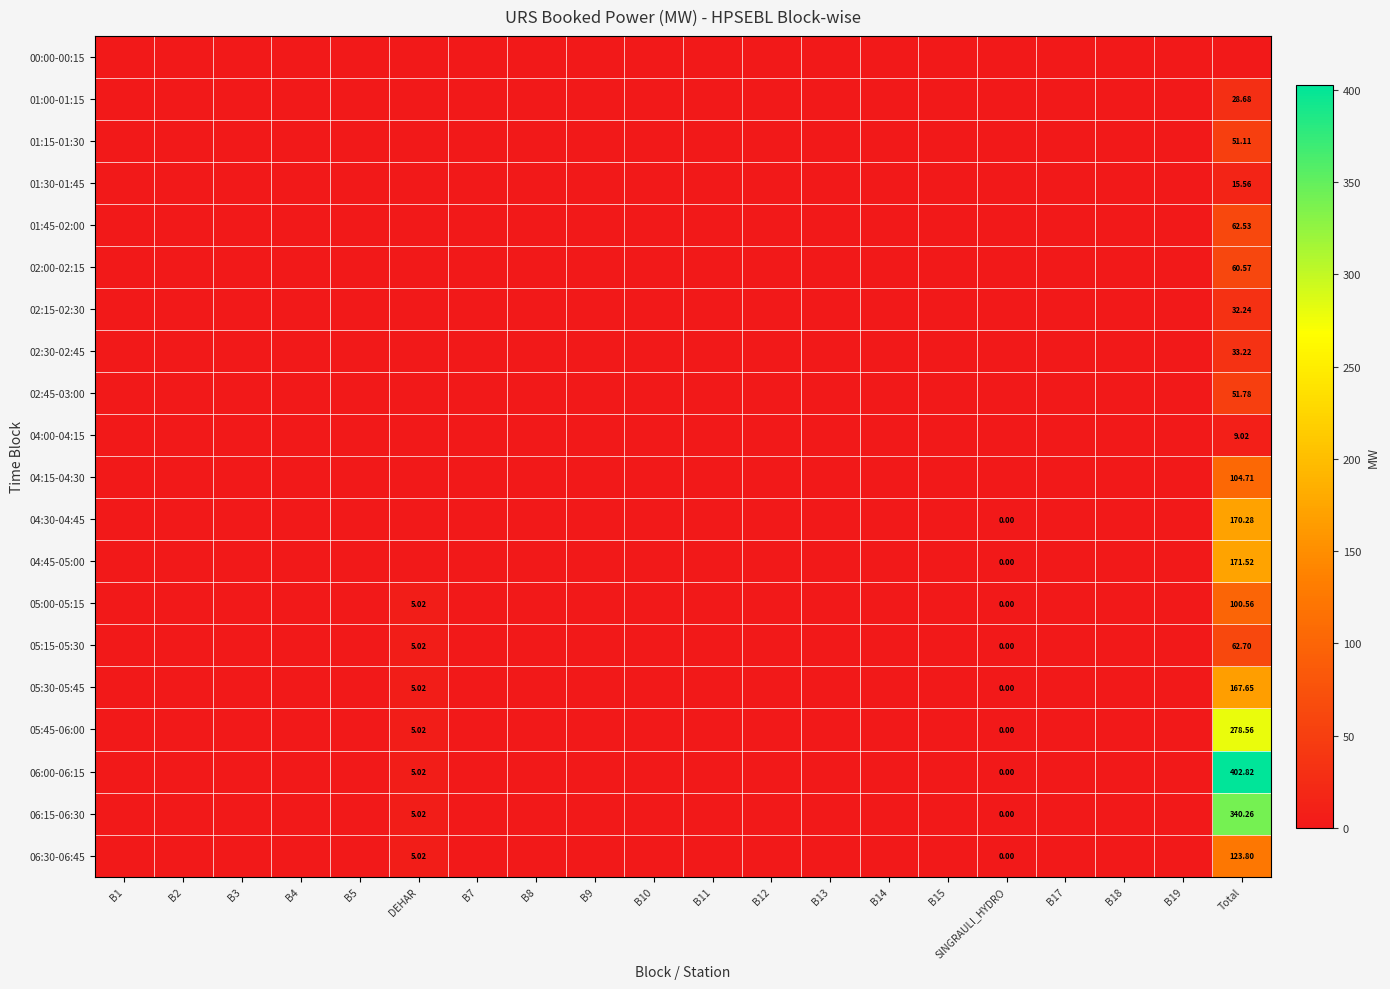

At how many categories does at least one series exceed 67?

1